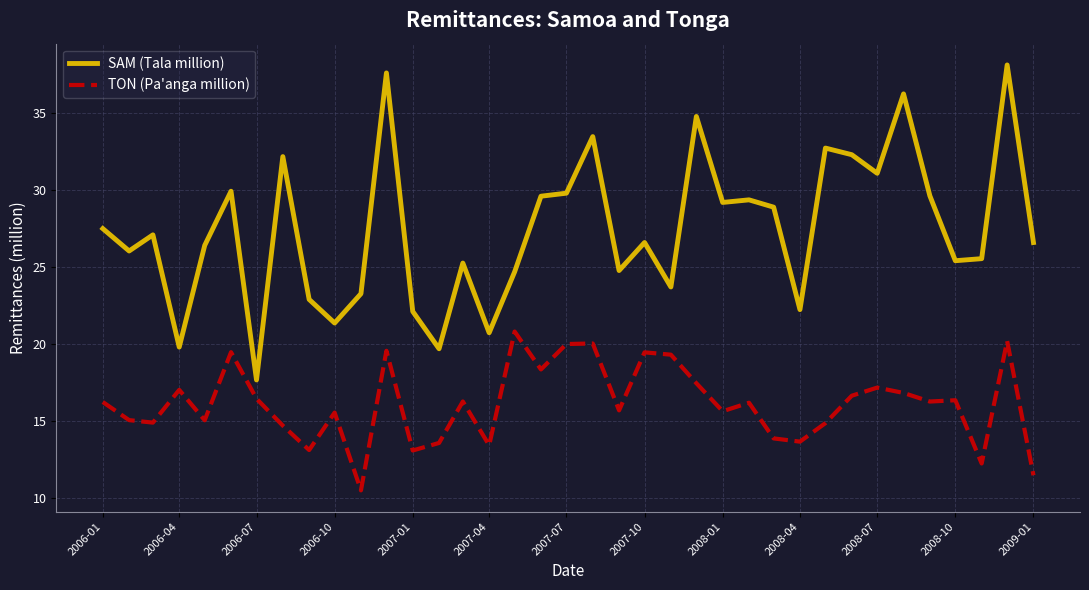

True or false: SAM (Tala million) and TON (Pa'anga million) cross at least once.

False